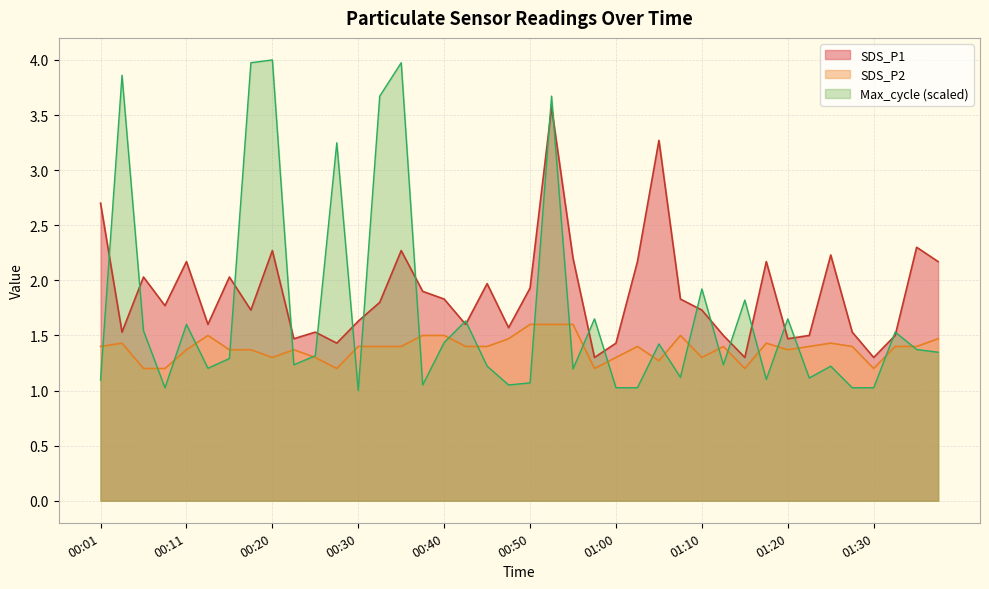

How many interior local peaks does the SDS_P1 series have?

12